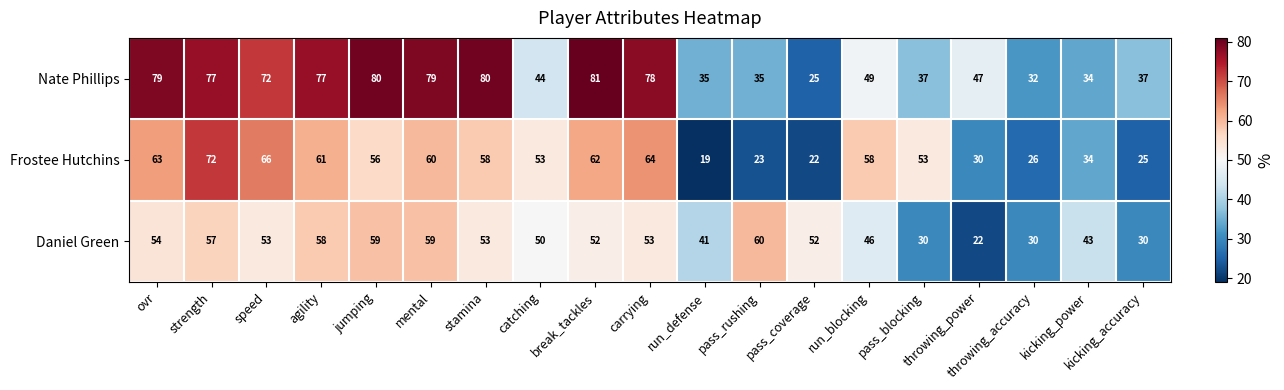

At speed, list the series in order from smallest to largest.

Daniel Green, Frostee Hutchins, Nate Phillips